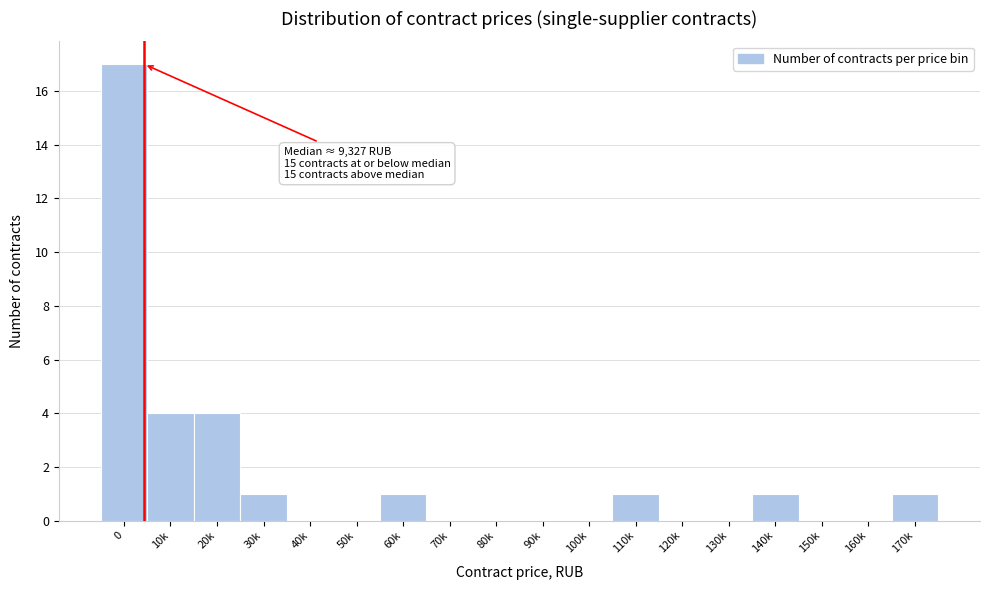

Reading left to right, list all the values displayed in this chart.

0=17	10k=4	20k=4	30k=1	40k=0	50k=0	60k=1	70k=0	80k=0	90k=0	100k=0	110k=1	120k=0	130k=0	140k=1	150k=0	160k=0	170k=1